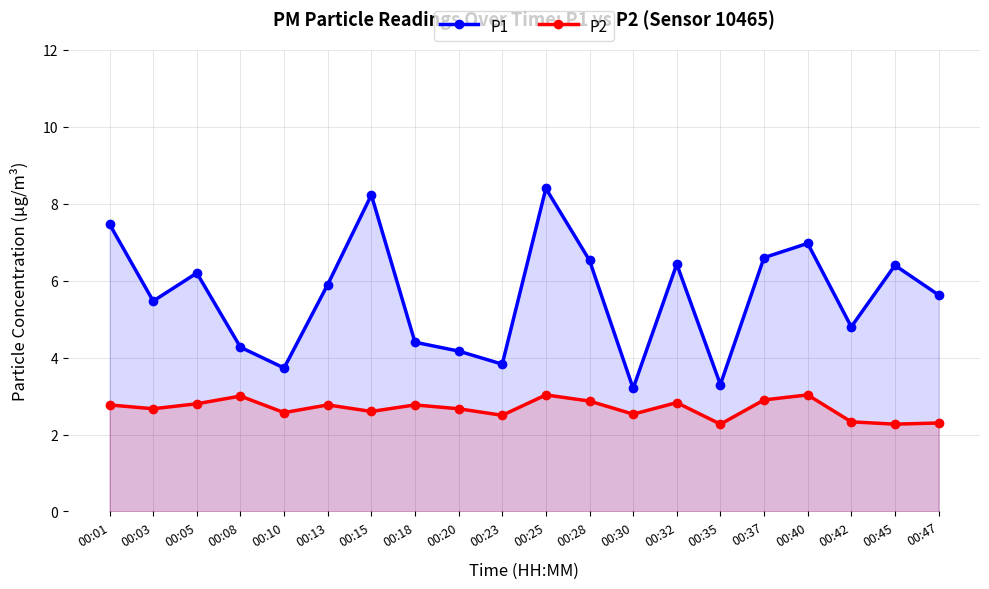

Where does the P1 series first go above 5?

00:01